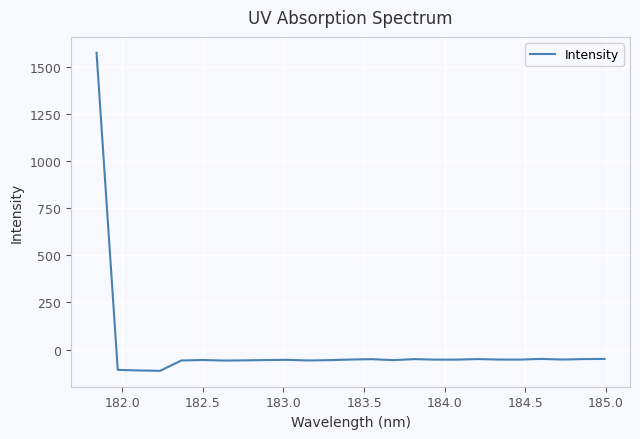

What is the difference between the maximum and minimum values?

1687.8